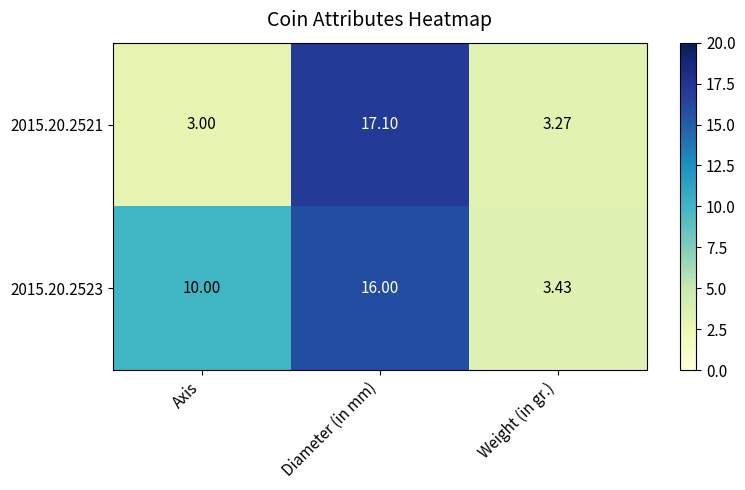

At how many categories does at least one series exceed 4?

2